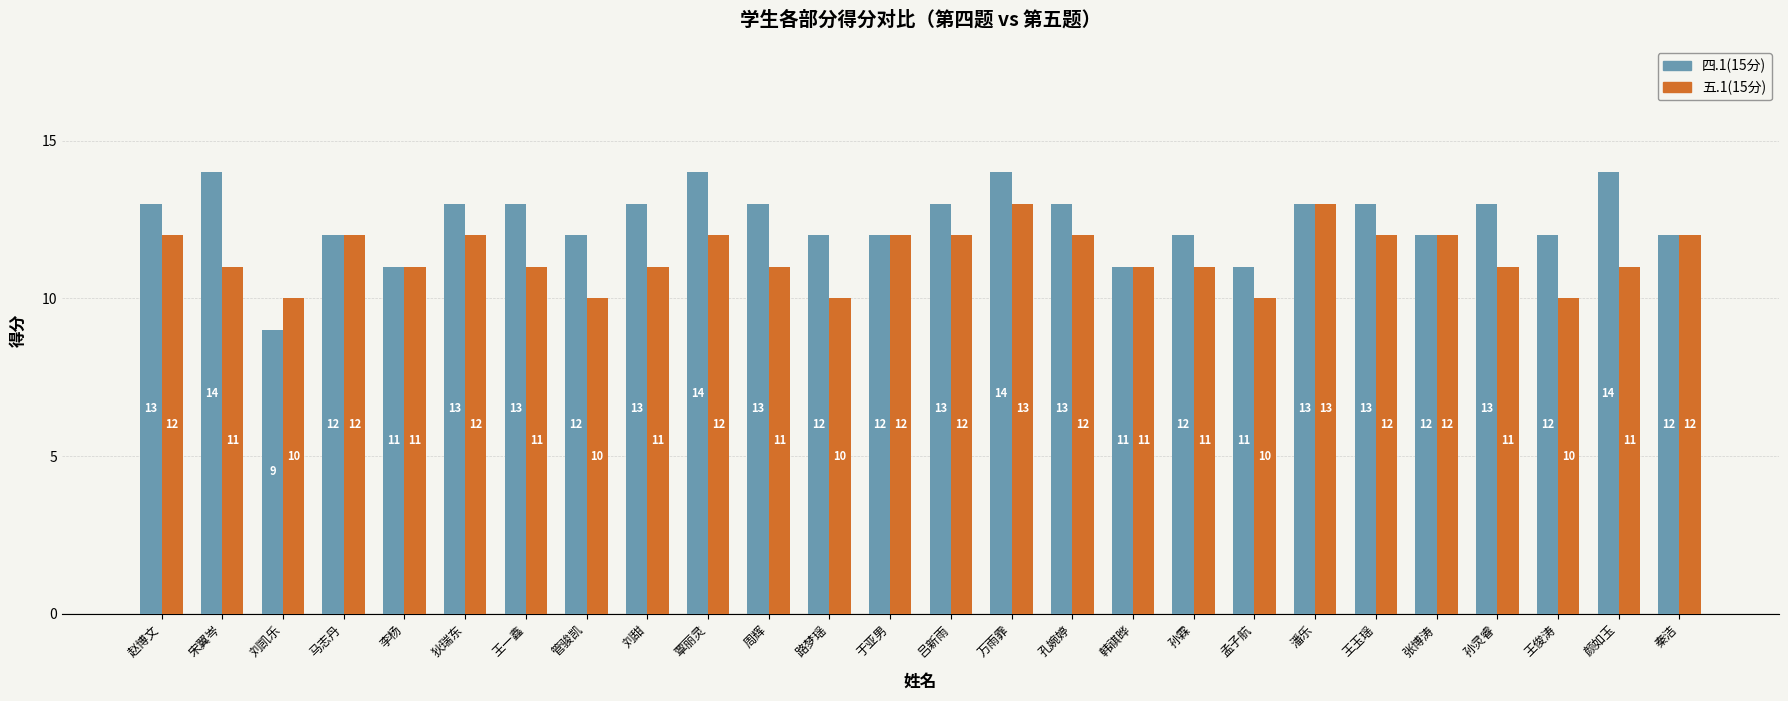

What is the difference between the maximum and second lowest values in the 四.1(15分) series?

3